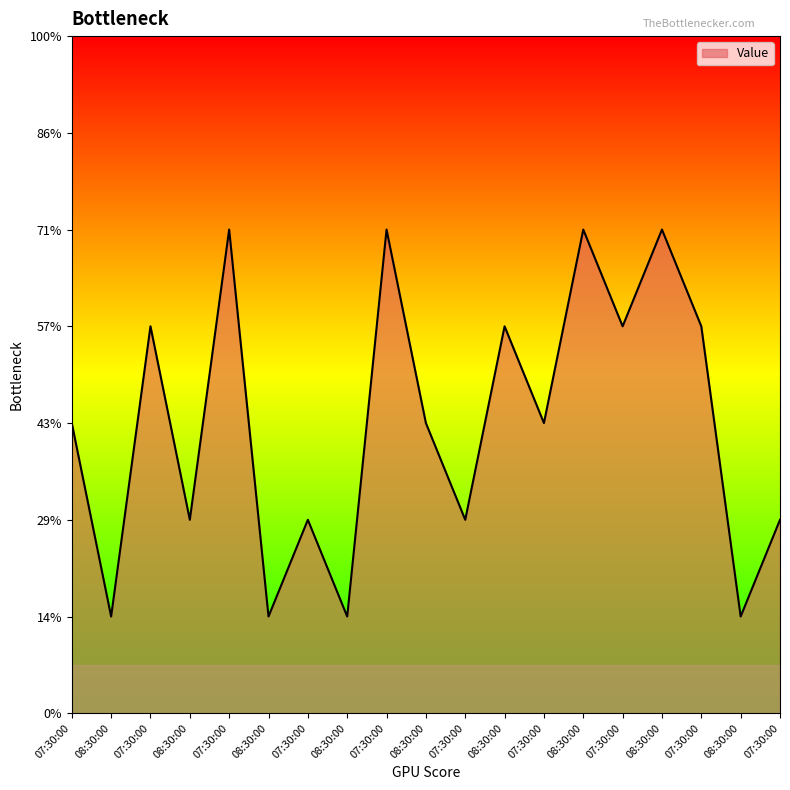

Does the chart have visible grid lines?

No